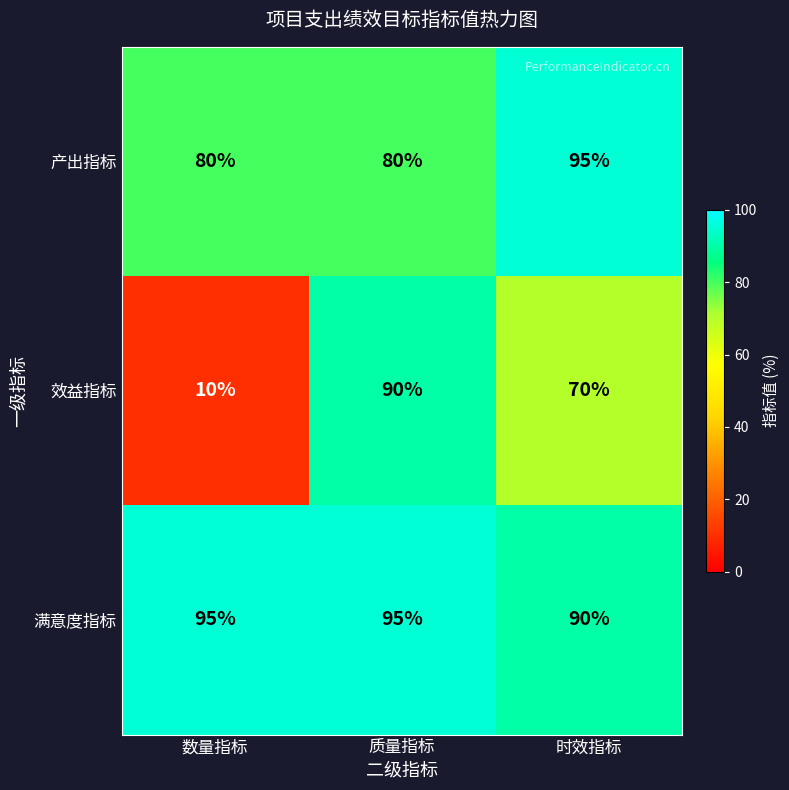

The value of 产出指标 at 质量指标 is 80. True or false?

True